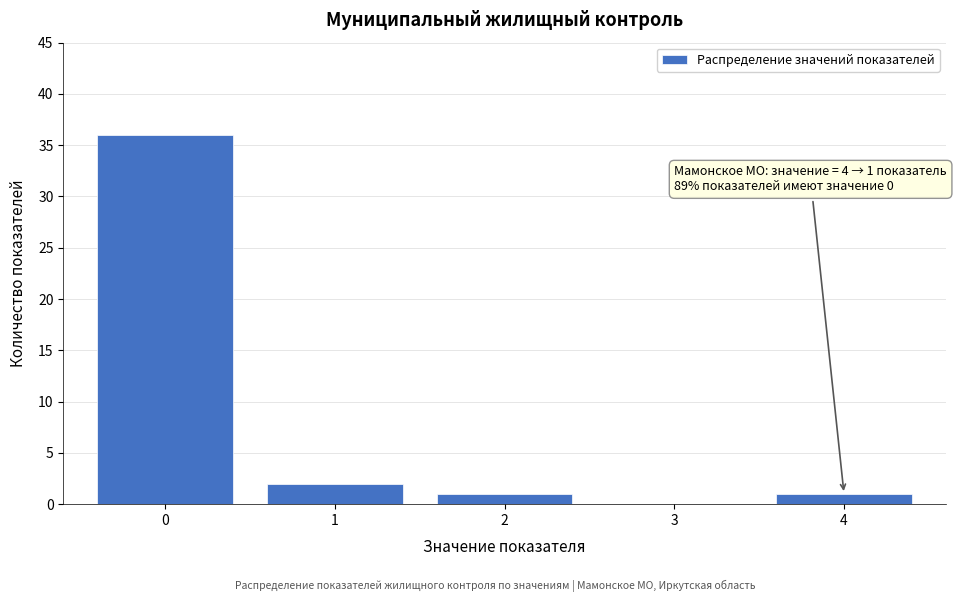

Which range on the x-axis has the tallest bar?

-0.5 to 0.5